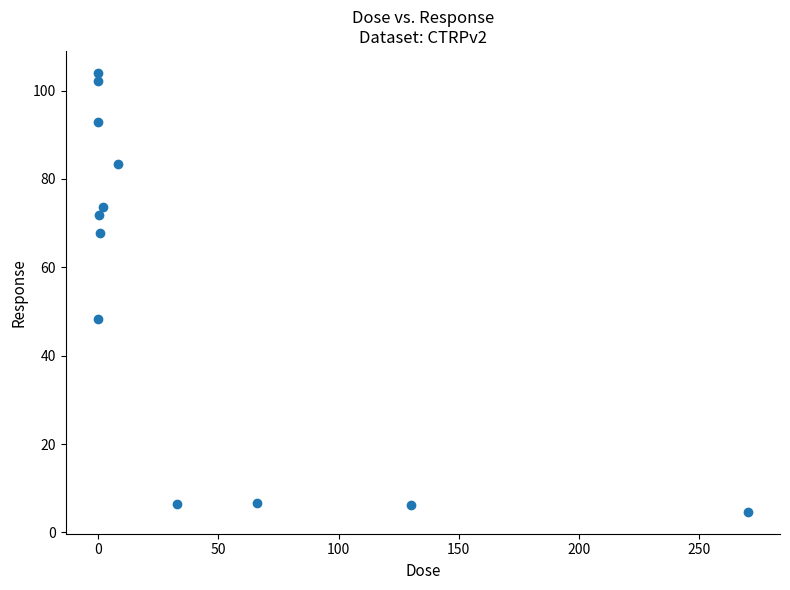

What Y value in the scatter plot is closest to 54?

48.4